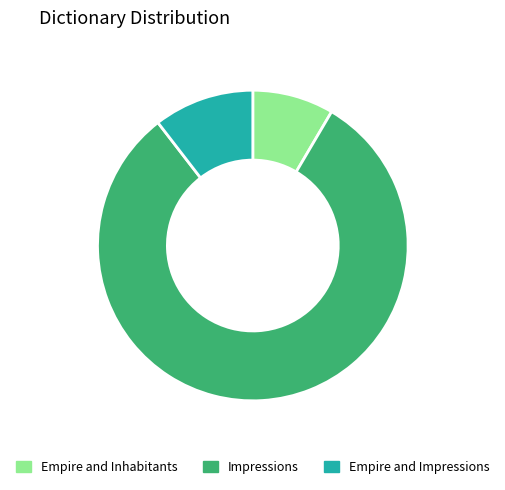

Is there any slice that represents more than half of the pie?

Yes